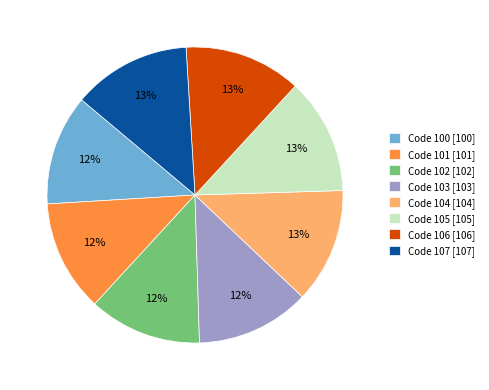

What is the ratio of the value at Code 105 [105] to the value at Code 104 [104]?

1.0